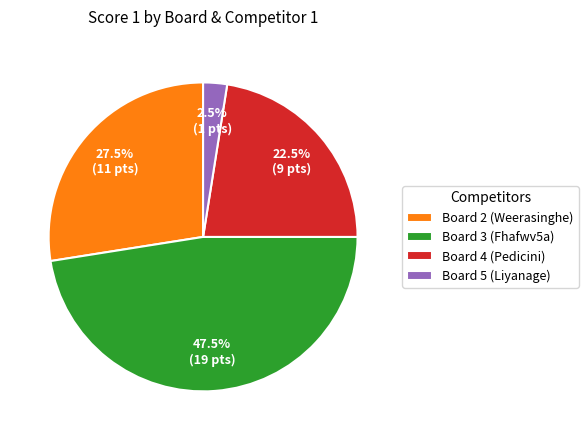

Rank the categories by value from highest to lowest.

Board 3 (Fhafwv5a), Board 2 (Weerasinghe), Board 4 (Pedicini), Board 5 (Liyanage)